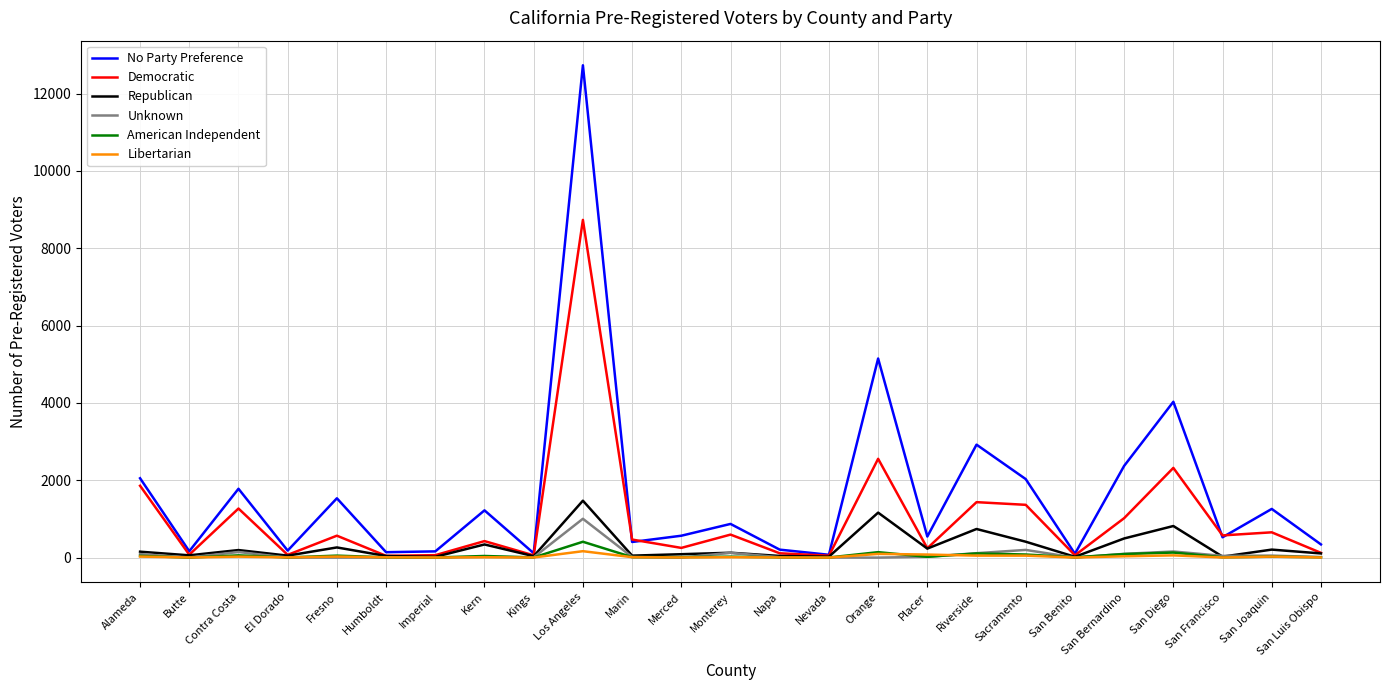

Where is American Independent nearest to the value 205?

Orange